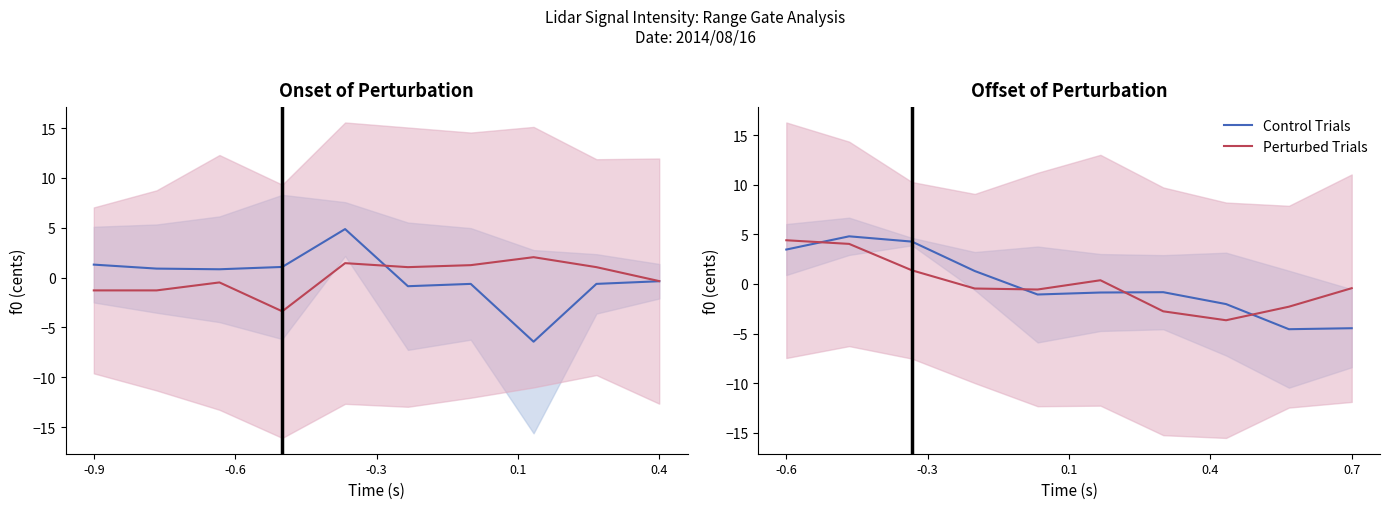

Which series has the largest range (max minus min)?

Control Trials